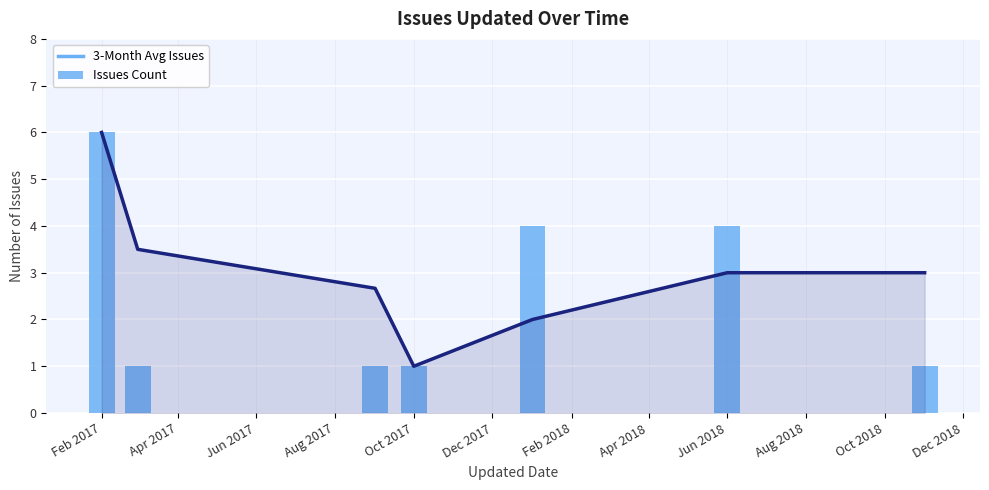

Count the Issues Count values in the range 1 to 4.

6